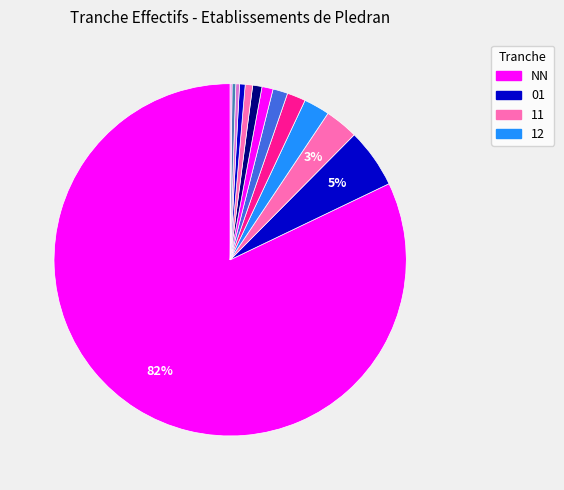

To the nearest percent, what is the difference between the largest and smallest slice percentages?

82%